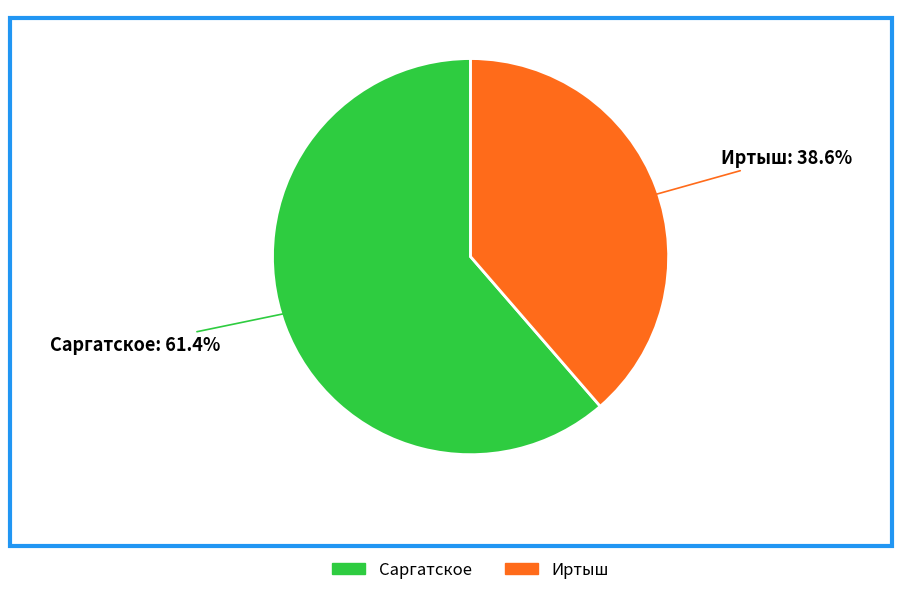

True or false: Иртыш accounts for 28% of the total.

False